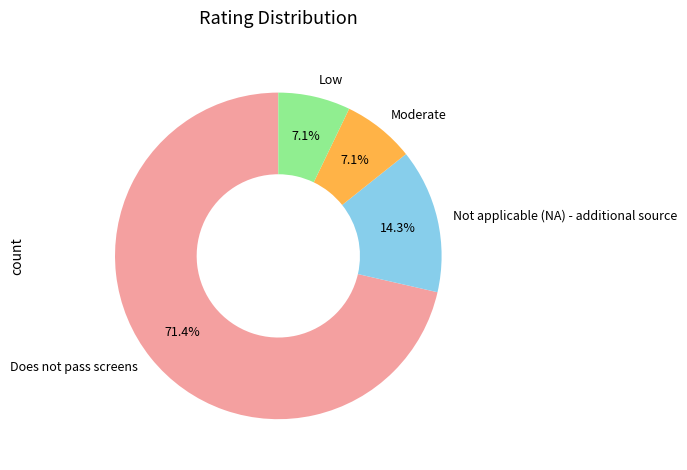

To the nearest percent, what portion does Moderate represent?

7%